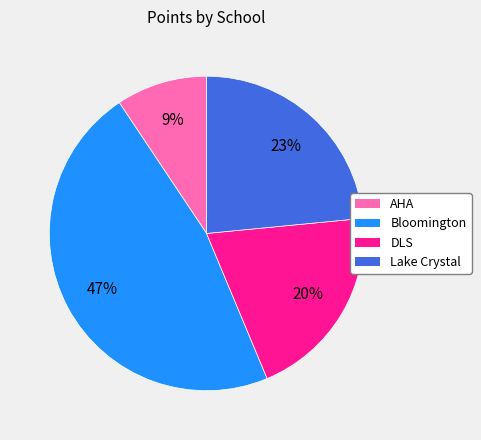

What percentage is the AHA slice, to the nearest percent?

9%